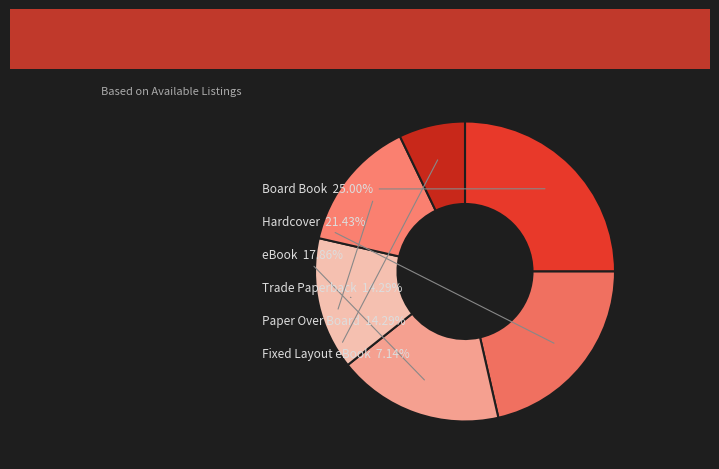

Between Fixed Layout eBook and Trade Paperback, which is larger?

Trade Paperback